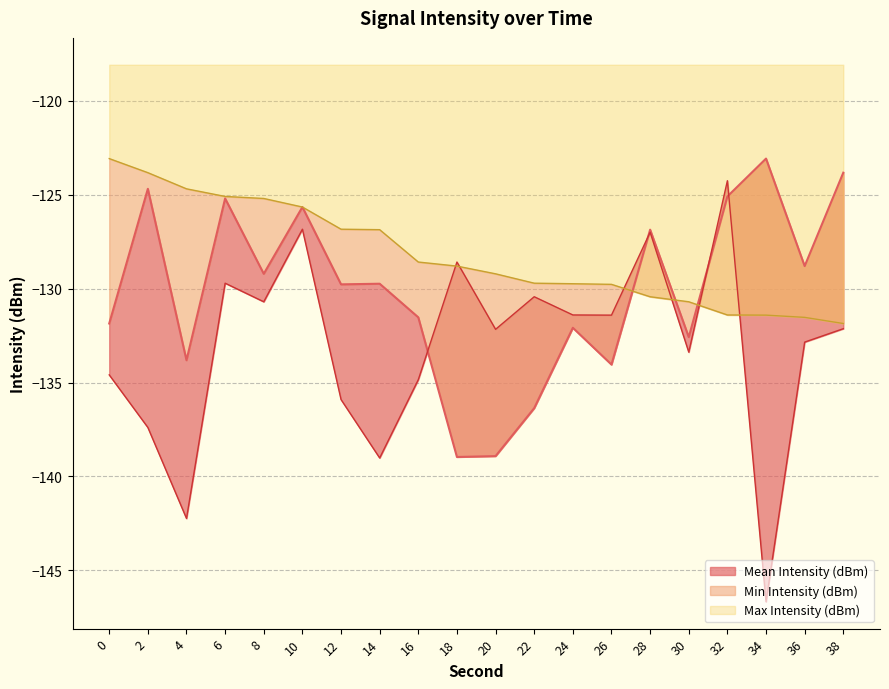

What are all the series names shown in the legend?

Mean Intensity (dBm), Min Intensity (dBm), Max Intensity (dBm)